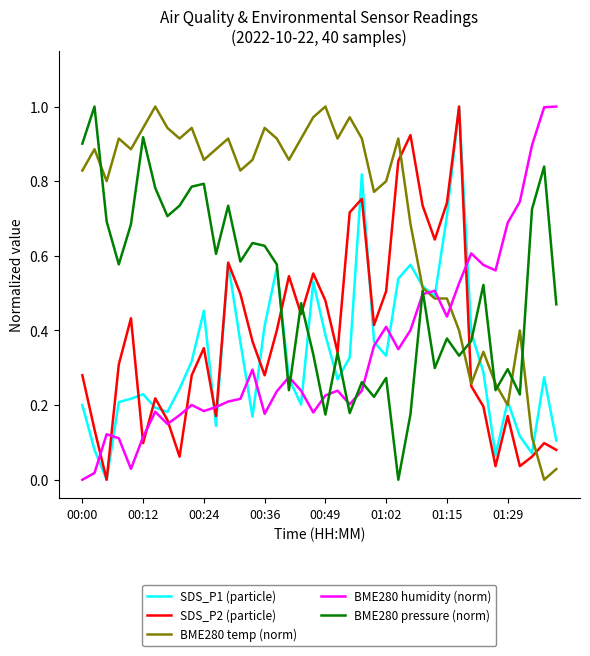

Which series has the largest total across all categories?

BME280 temp (norm)